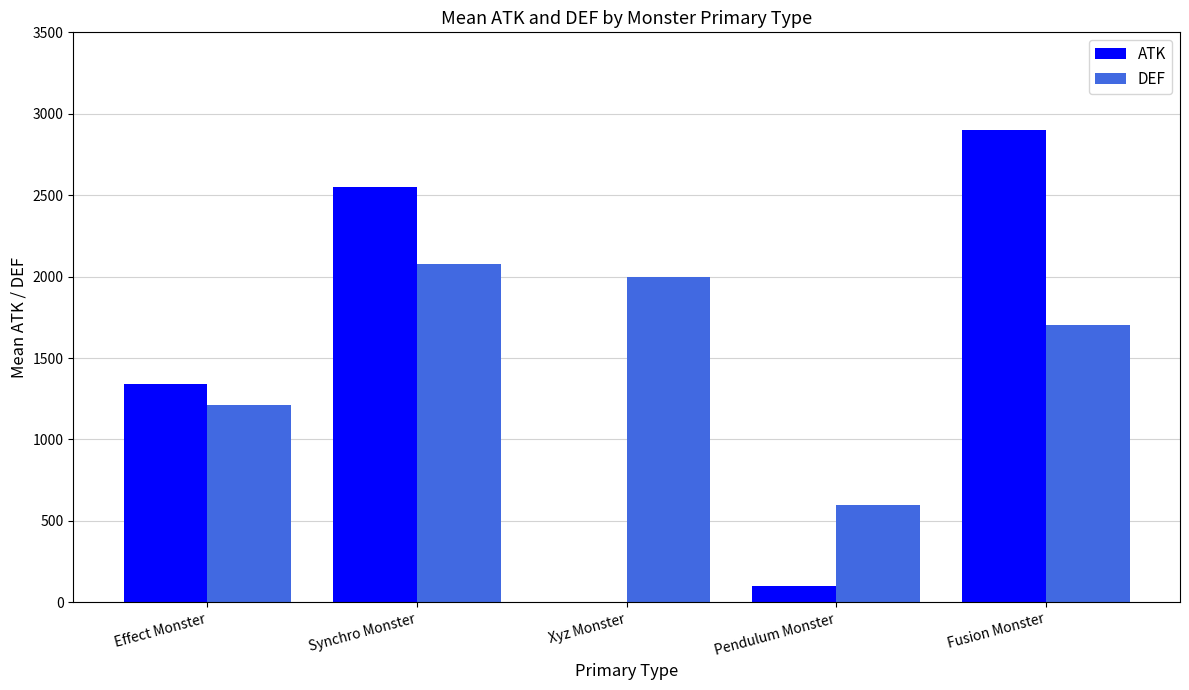

At which label does ATK reach its peak?

Fusion Monster